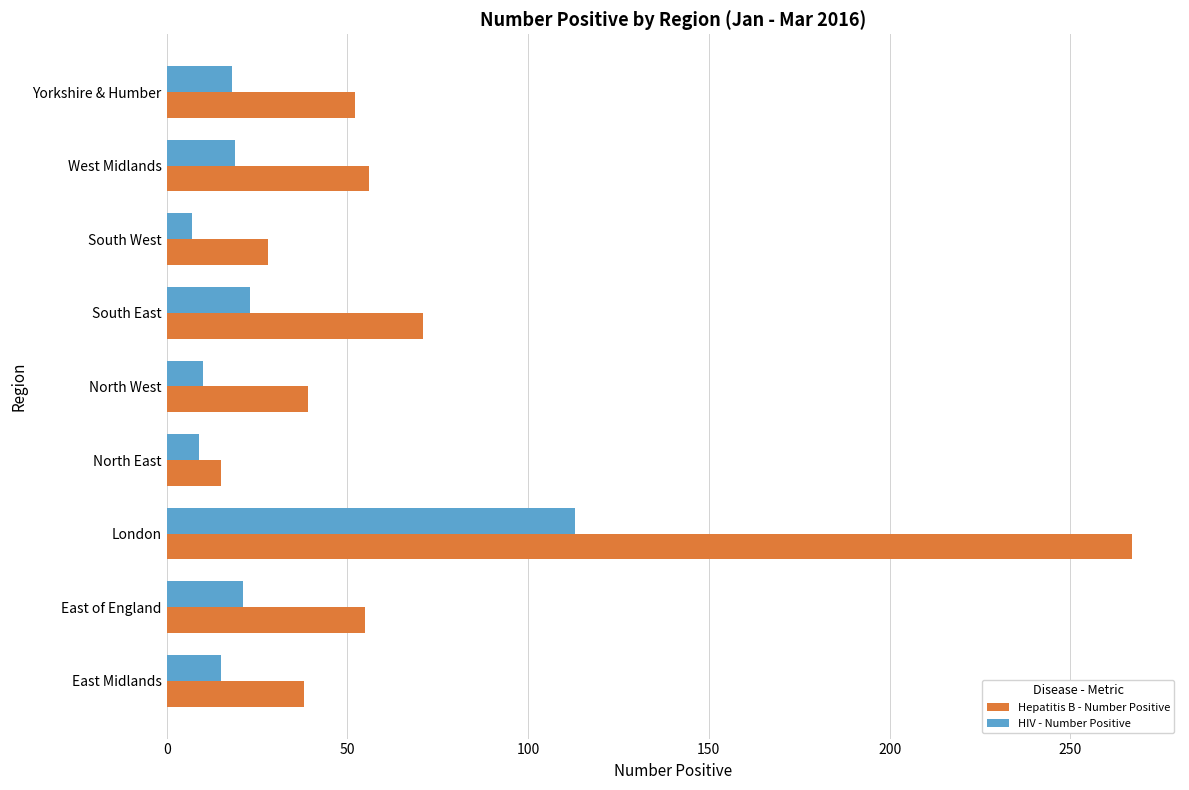

What is the difference between the maximum and minimum values in the Hepatitis B - Number Positive series?

252